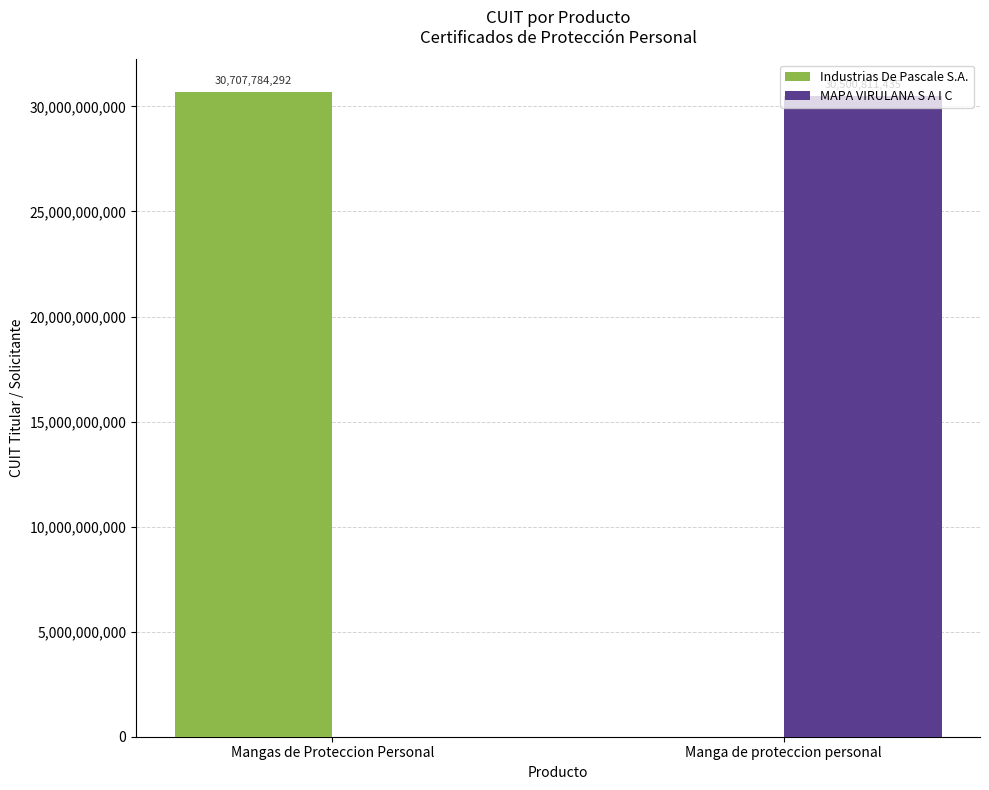

What is the approximate value of MAPA VIRULANA S A I C at Manga de proteccion personal?

30500811435